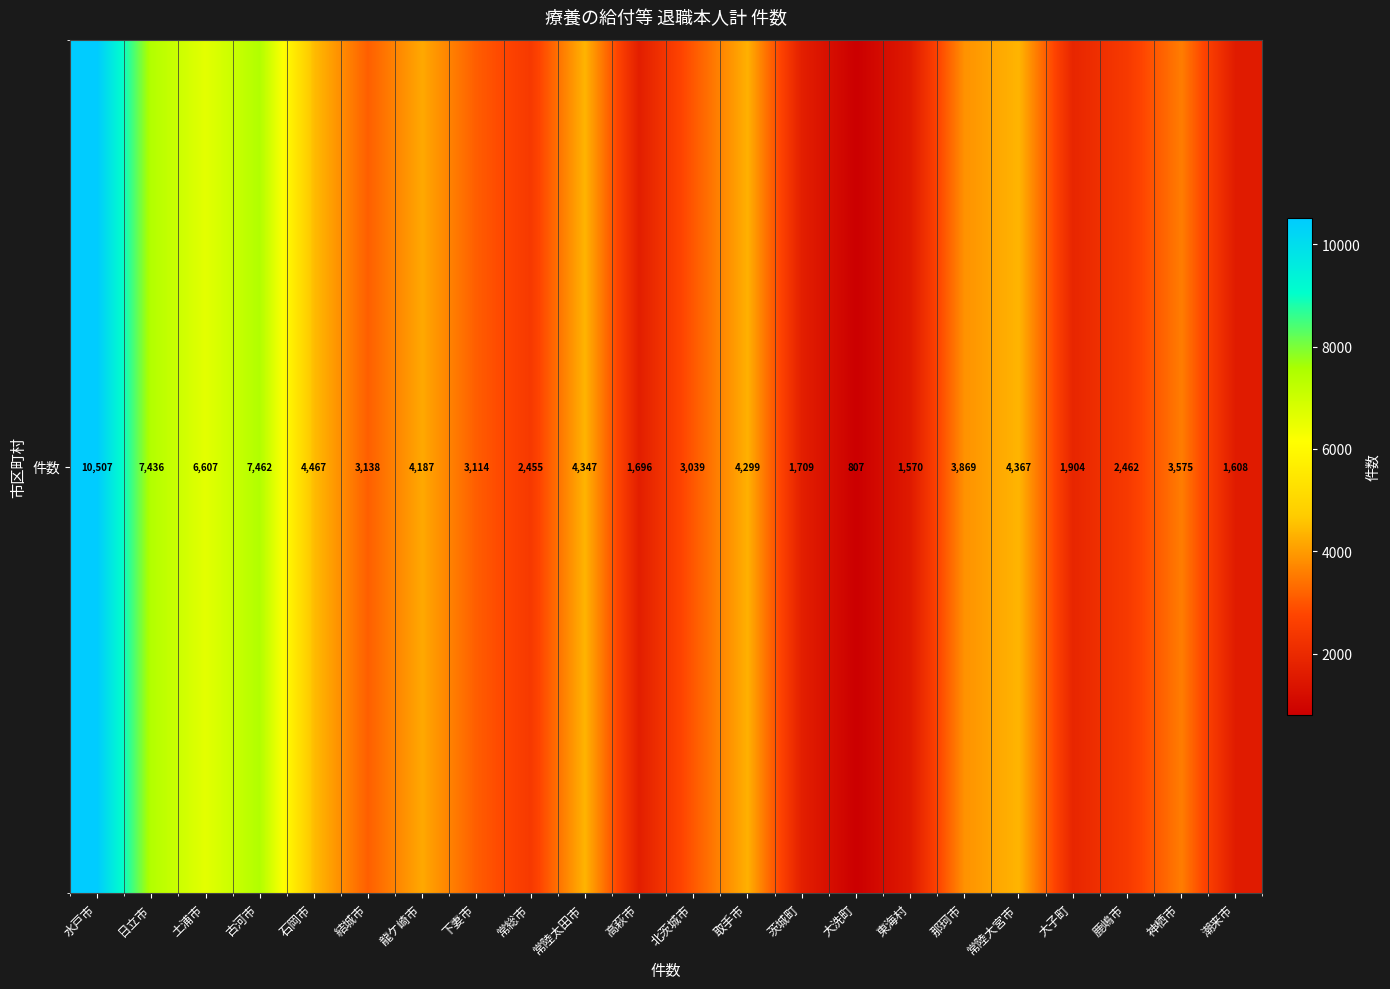

Rank the categories by value from highest to lowest.

水戸市, 古河市, 日立市, 土浦市, 石岡市, 常陸大宮市, 常陸太田市, 取手市, 龍ケ崎市, 那珂市, 神栖市, 結城市, 下妻市, 北茨城市, 鹿嶋市, 常総市, 大子町, 茨城町, 高萩市, 潮来市, 東海村, 大洗町